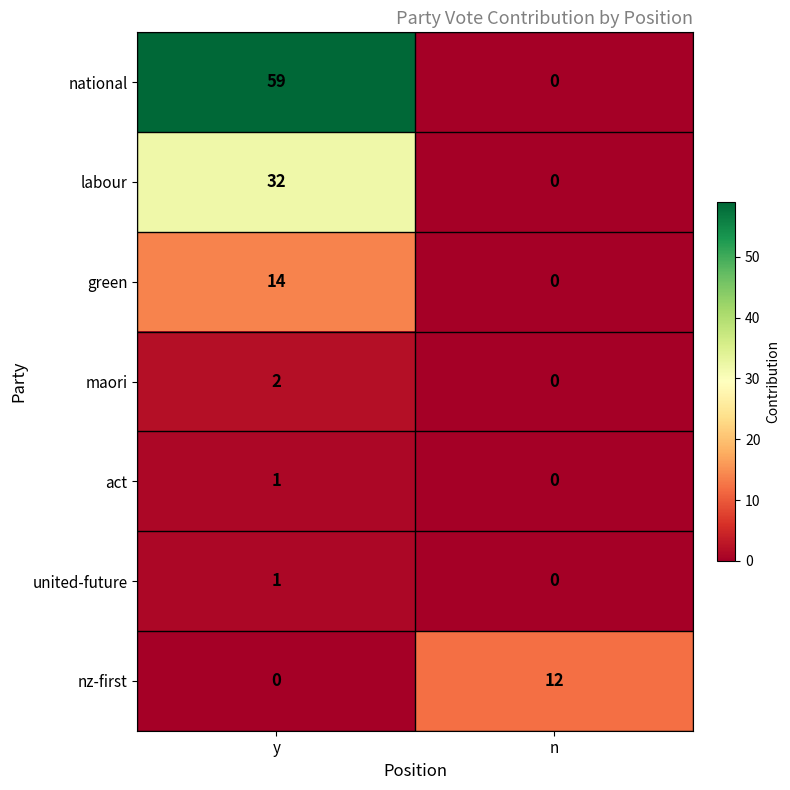

Rank the categories by united-future value from lowest to highest.

n, y